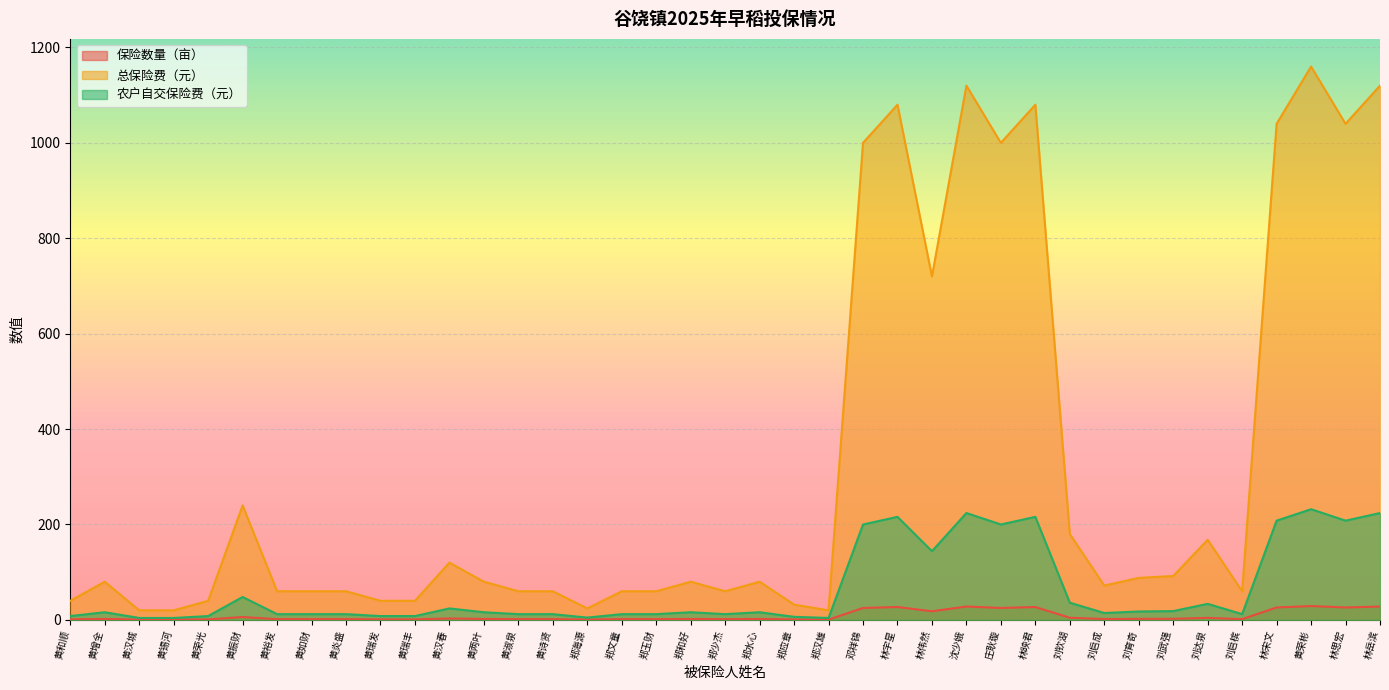

What is the approximate value of 保险数量（亩） at 黄增全?

2.0